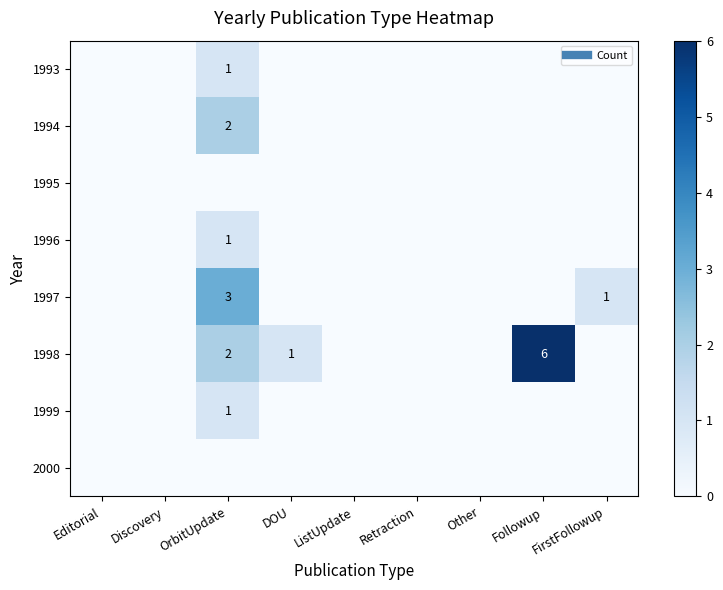

Which series has the widest spread of values?

1998